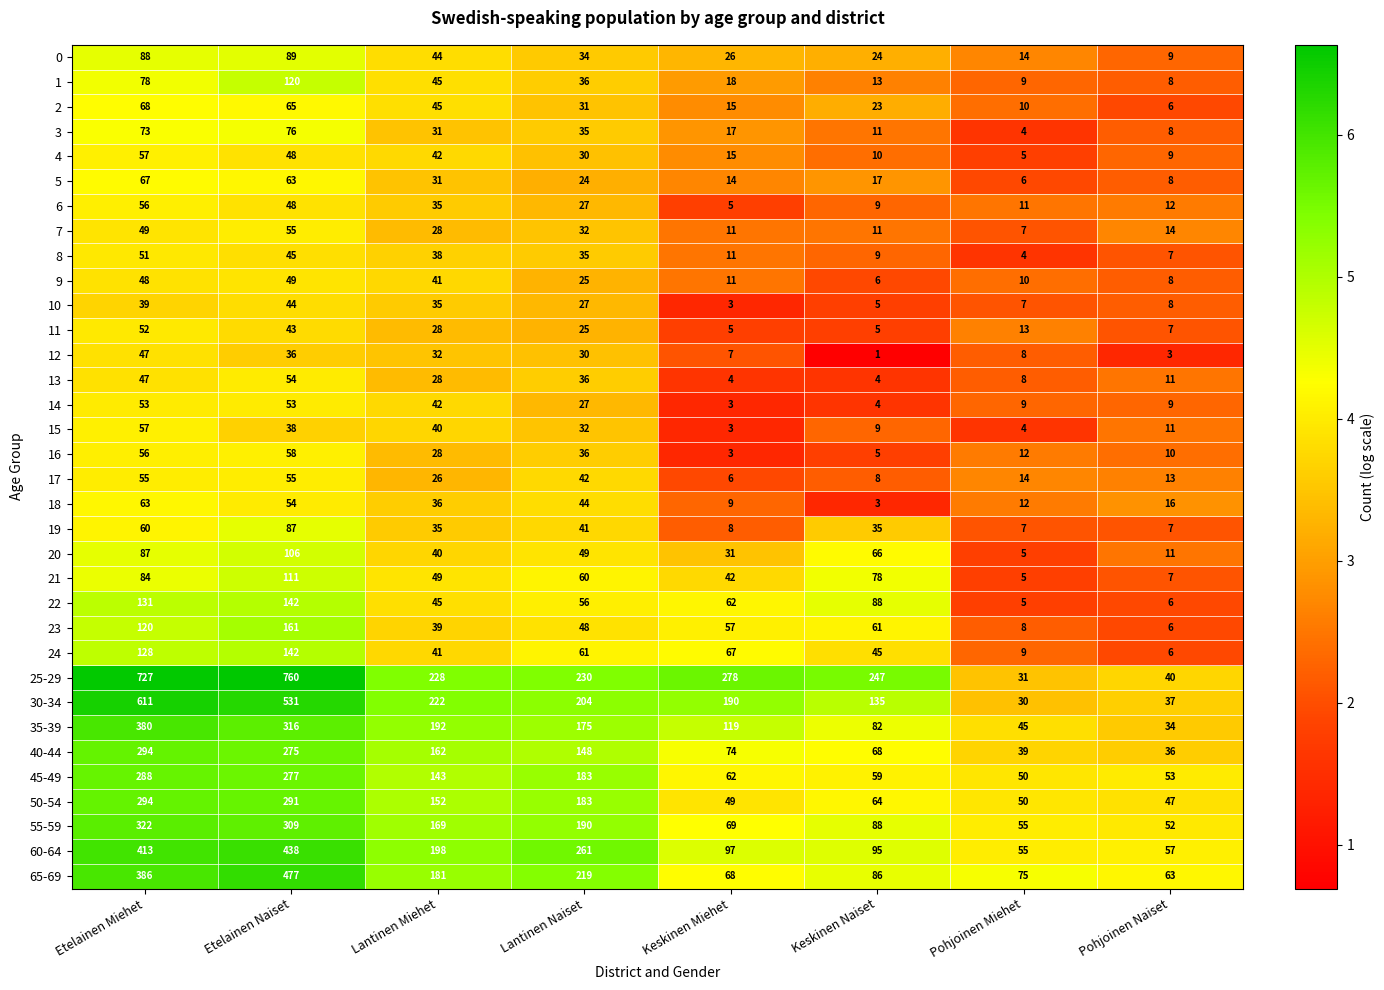

True or false: 2 has a value of 16 at Pohjoinen Miehet.

False